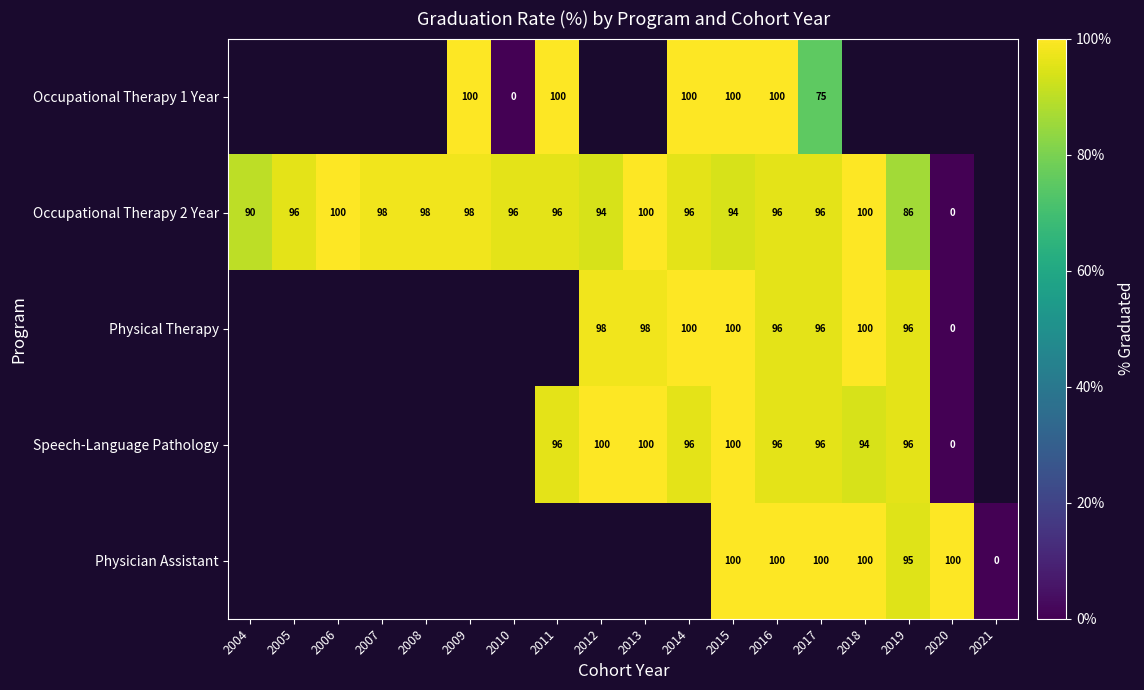

Which has a higher value, 2012 or 2011?

2011